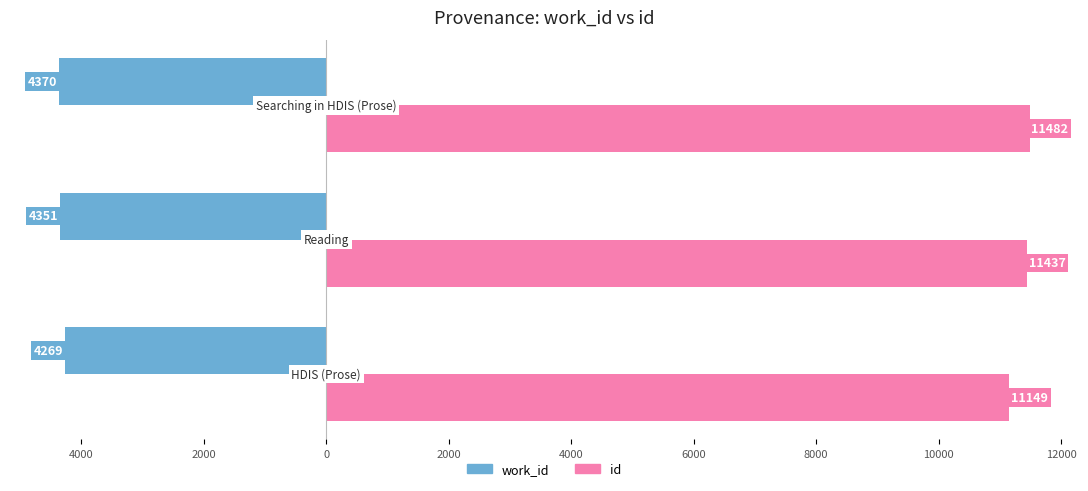

What is the maximum value for id?

11482